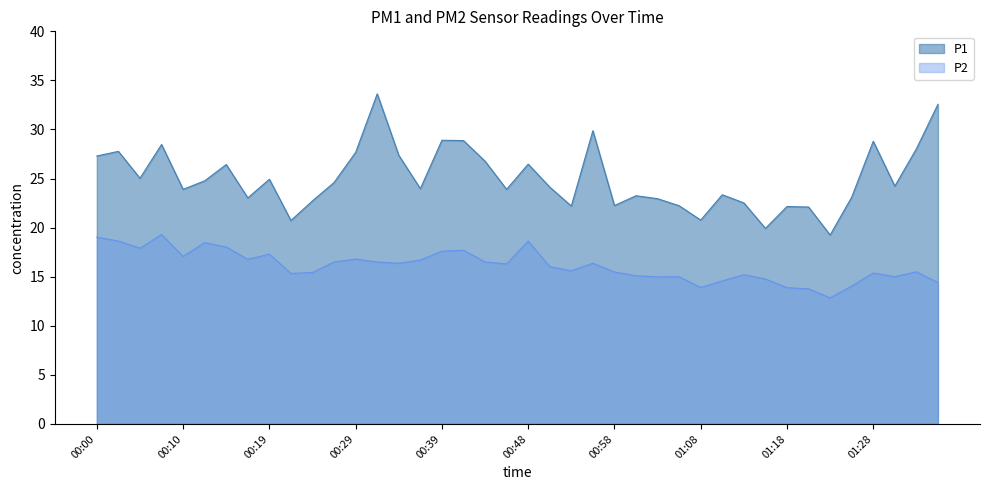

How many data points in P1 are above 24?

21